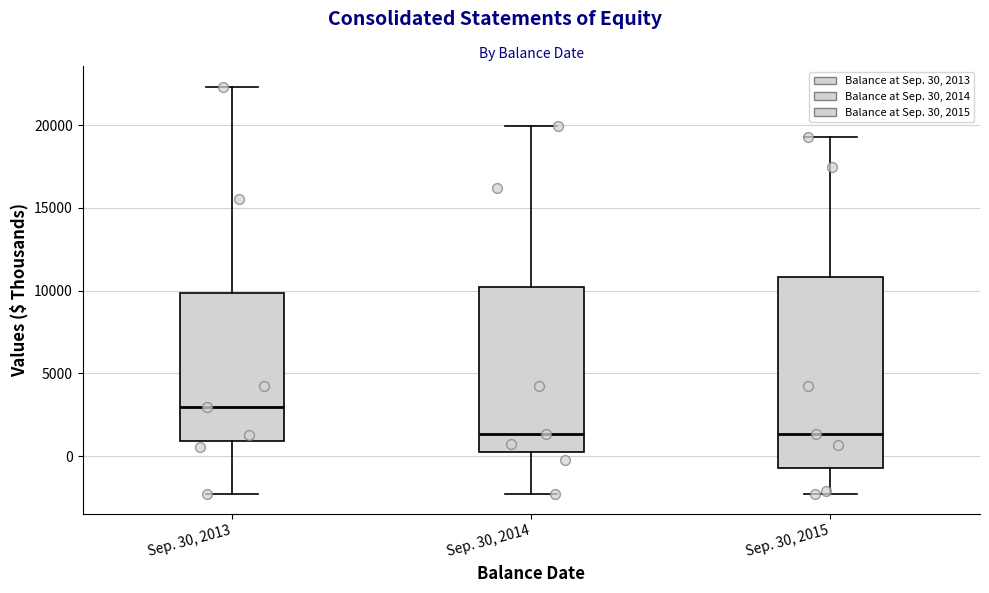

Which box's median line is the highest?

Sep. 30, 2013